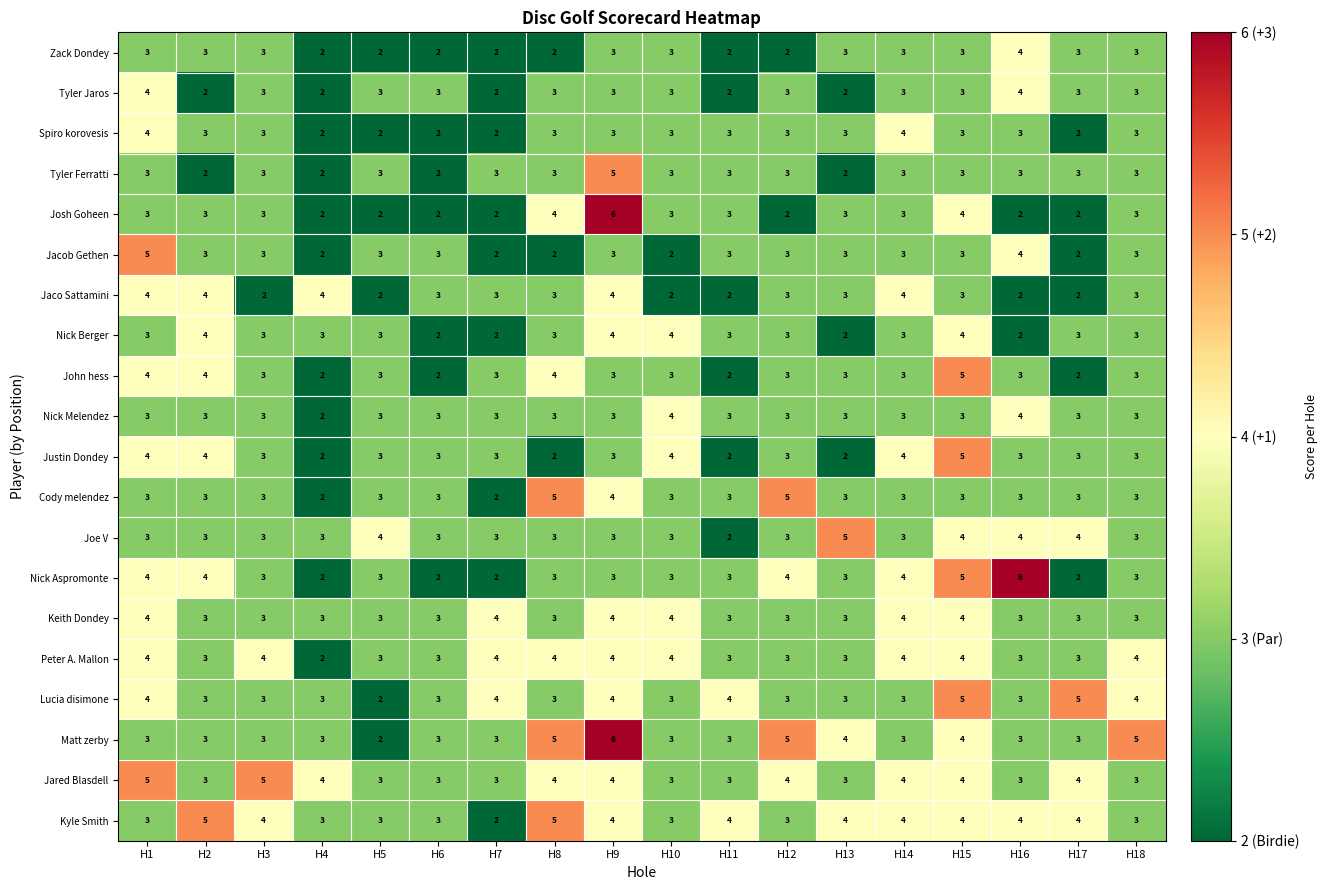

Read the Matt zerby value at H9.

6